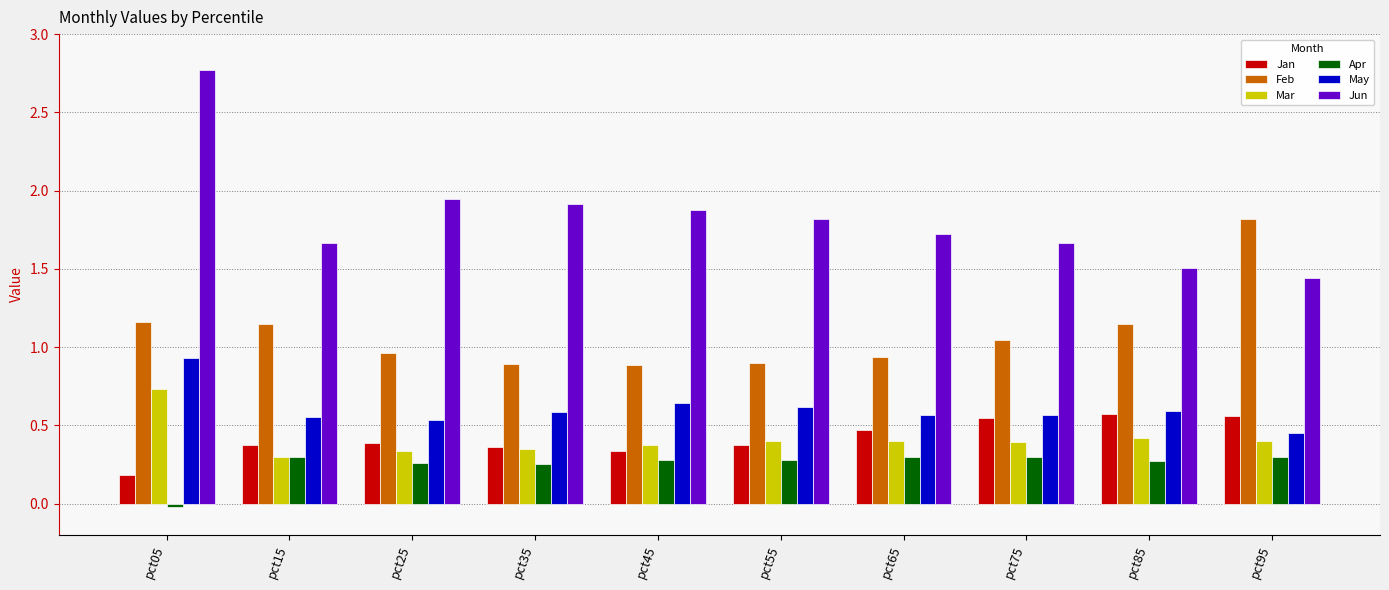

What is the average value of the Jun series?

1.8